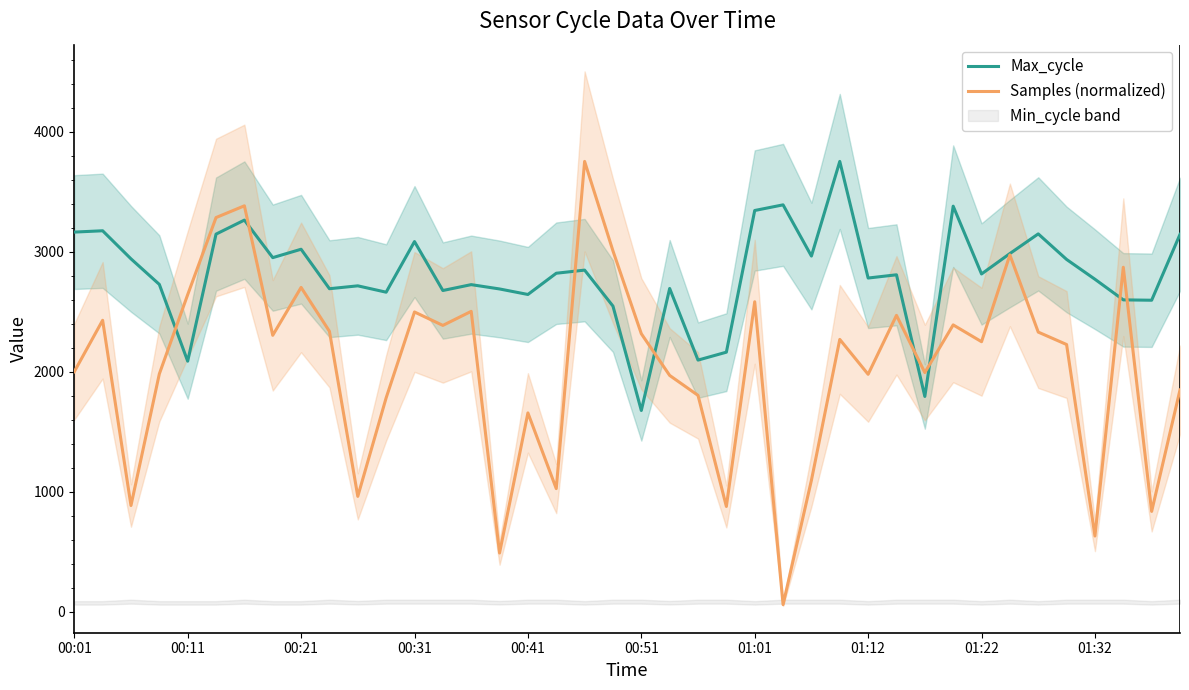

List the labels in order of Samples (normalized) value, smallest first.

25, 15, 36, 38, 23, 00:21, 10, 17, 26, 16, 11, 22, 39, 21, 28, 00:31, 30, 00:01, 35, 32, 27, 01:12, 20, 34, 01:32, 13, 31, 00:11, 29, 12, 14, 24, 00:41, 01:22, 37, 33, 19, 00:51, 01:01, 18